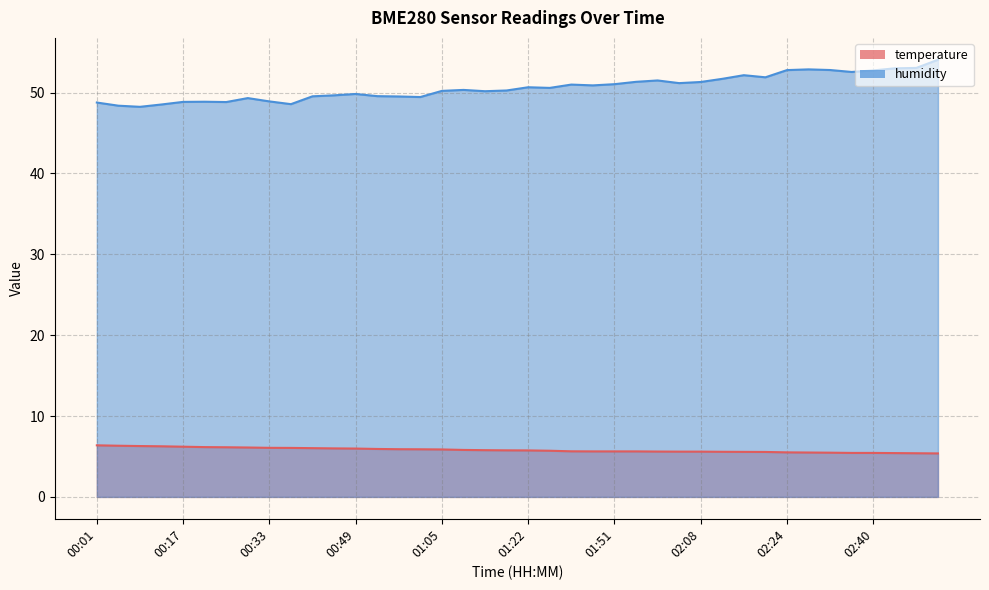

What are all the series names shown in the legend?

temperature, humidity